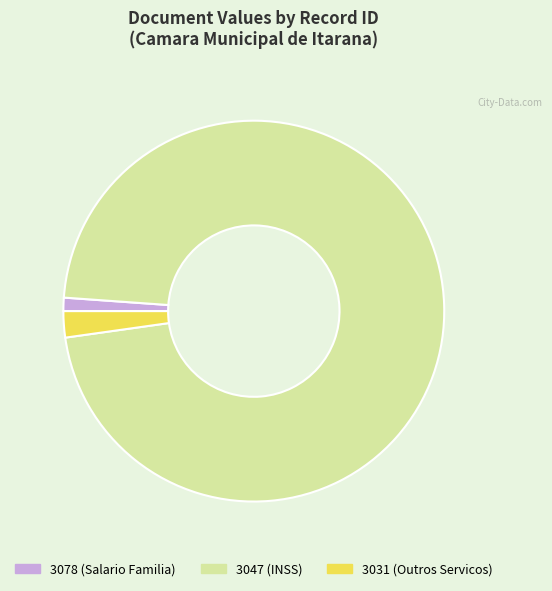

Which category has the biggest portion of the pie?

3047